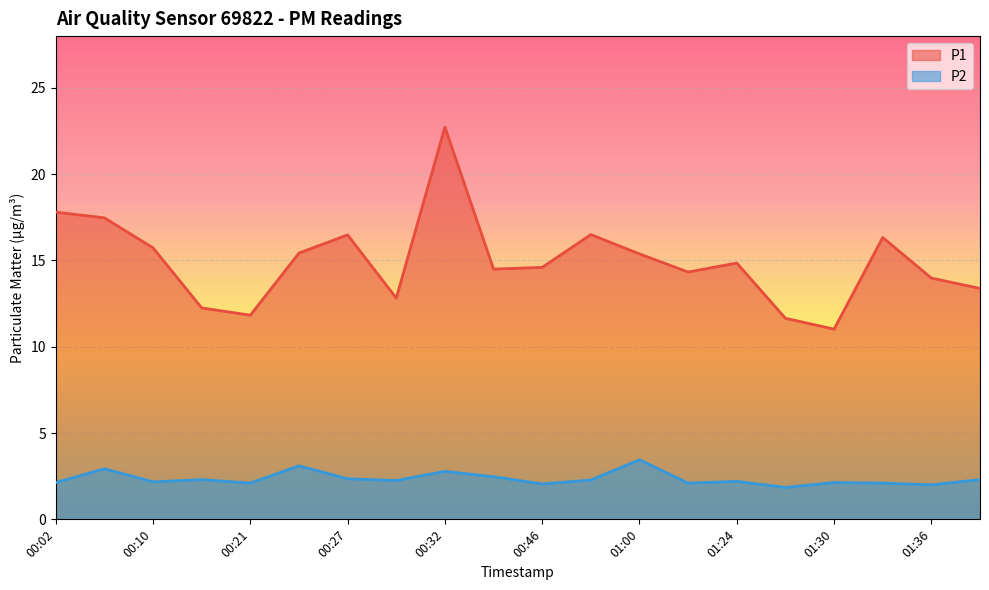

At which label does P1 reach its minimum?

01:30